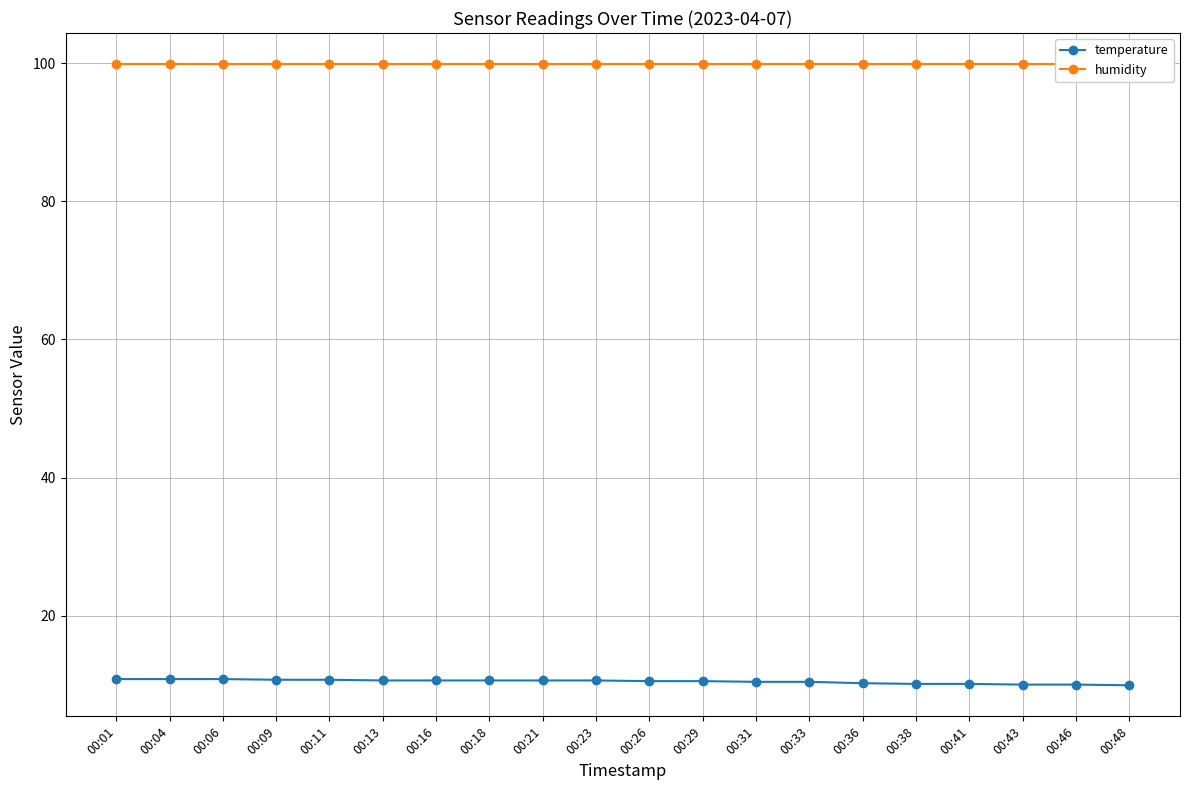

What is the sum of all humidity values?

1998.0